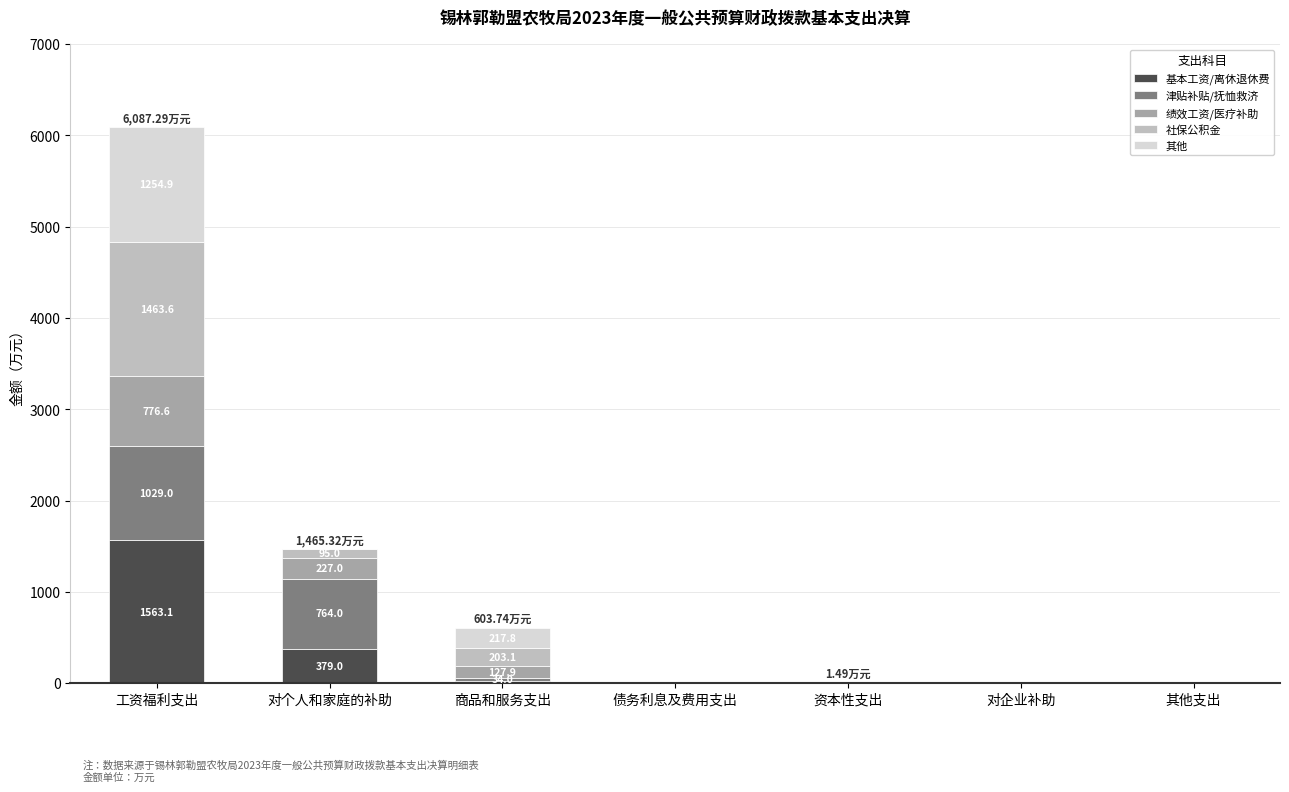

What is the sum of all 基本工资/离休退休费 values?

1963.0